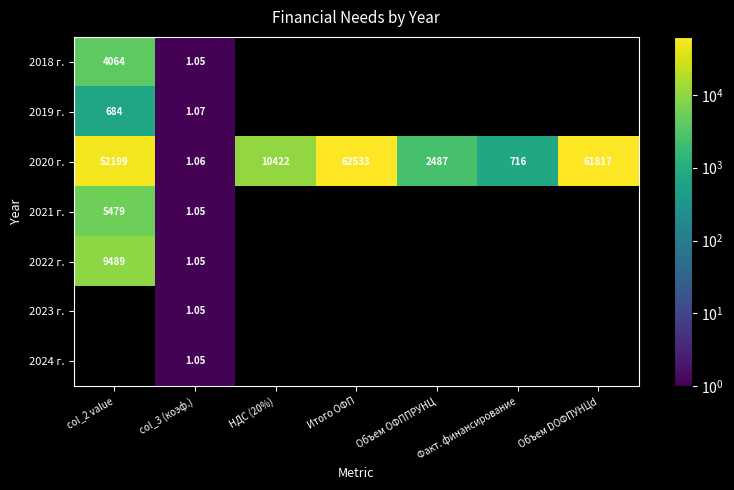

Is the value of 2020 г. at НДС (20%) greater than the value of 2021 г. at Объем DОФПУНЦd?

No